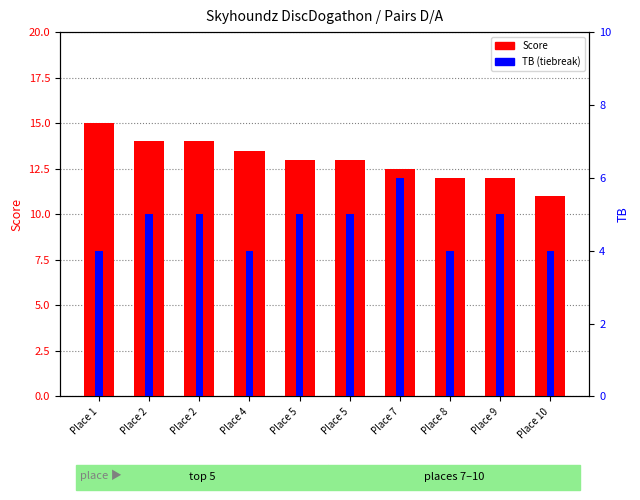

What is the total value across all series at Place 5?

18.0